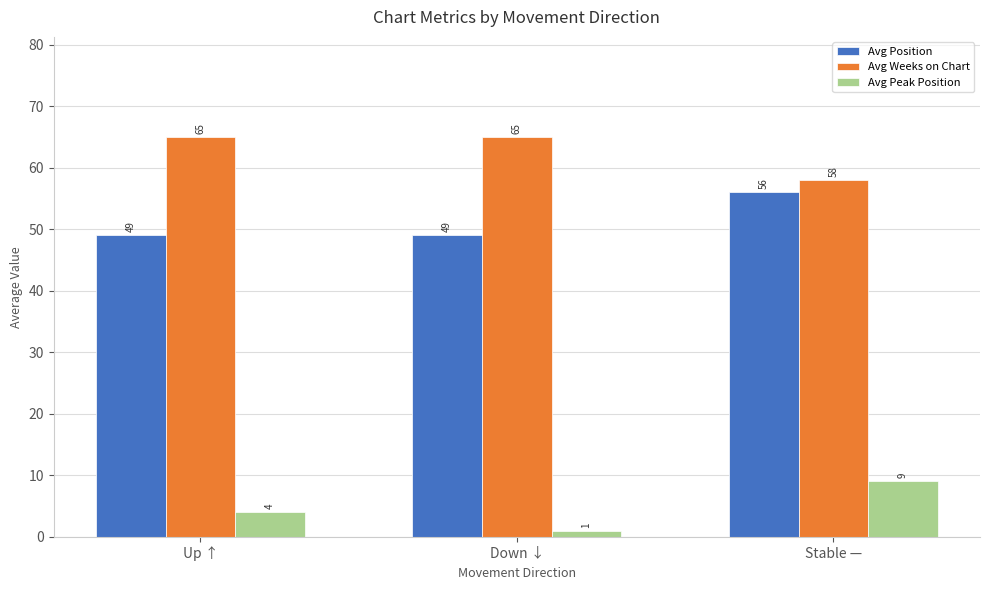

Which category has the lowest value in the Avg Weeks on Chart series?

Stable —